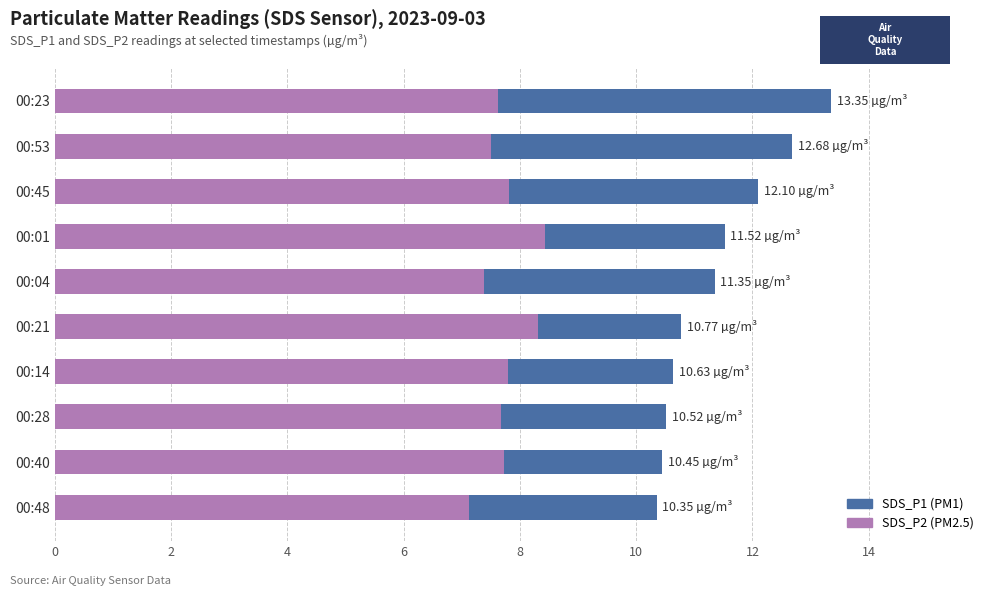

True or false: SDS_P2 has a value of 7.5 at 00:53.

True